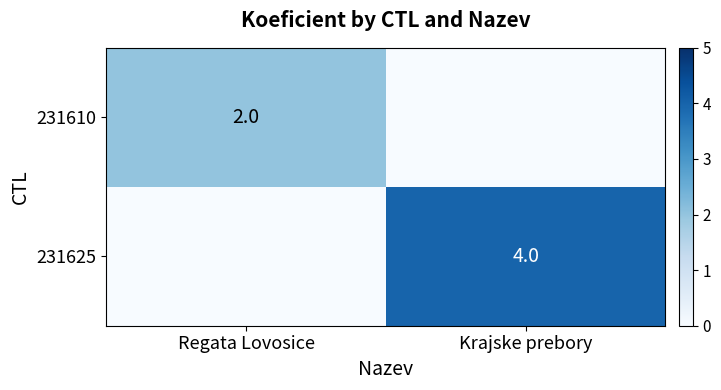

List the series in order of their overall mean, lowest first.

231610, 231625